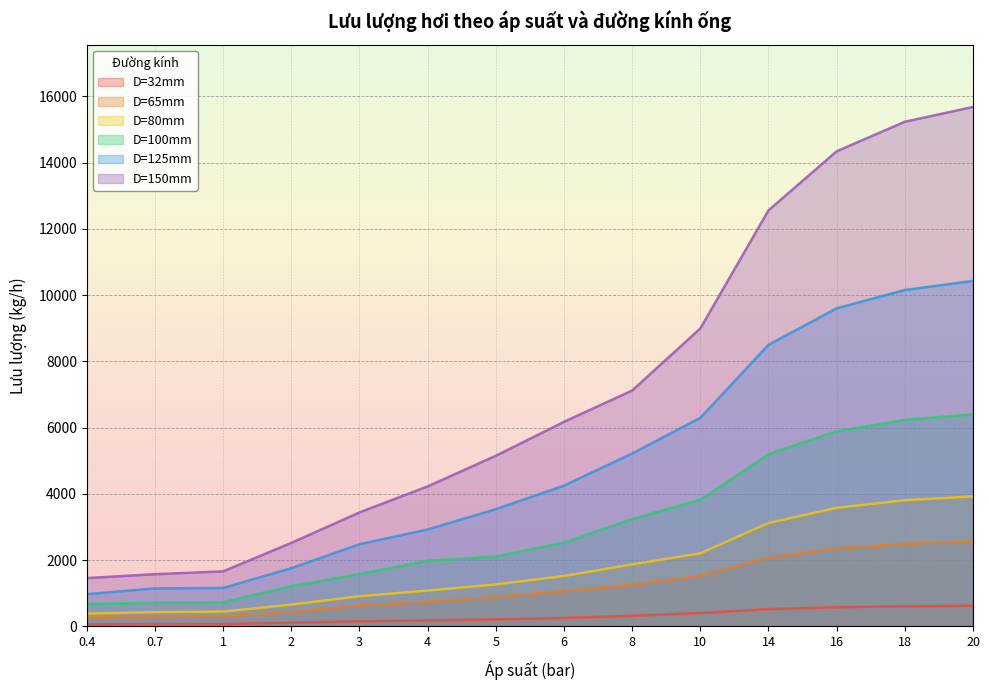

True or false: D=80mm and D=32mm cross at least once.

False